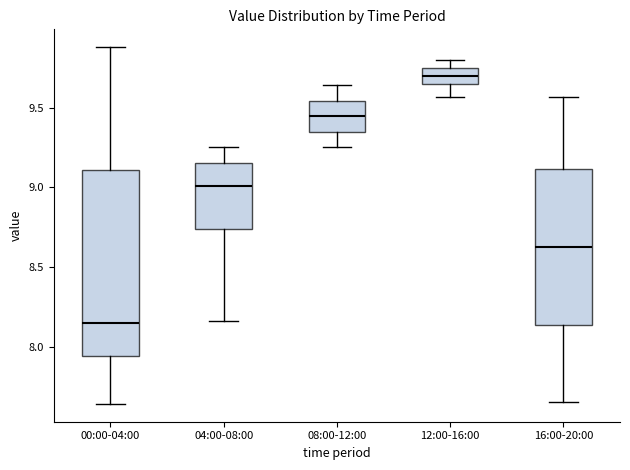

Reading left to right, transcribe this box plot: for each box, give where its median line is, the range the box spans, and where its two whiskers end, as read against the y-axis. The values are not printed on the chart, so give them approximately, as read against the axis.

00:00-04:00: median 8.15, box 7.95 to 9.10, whiskers 7.65 to 9.90
04:00-08:00: median 9.00, box 8.75 to 9.15, whiskers 8.15 to 9.25
08:00-12:00: median 9.45, box 9.35 to 9.55, whiskers 9.25 to 9.65
12:00-16:00: median 9.70, box 9.65 to 9.75, whiskers 9.55 to 9.80
16:00-20:00: median 8.65, box 8.15 to 9.10, whiskers 7.65 to 9.55